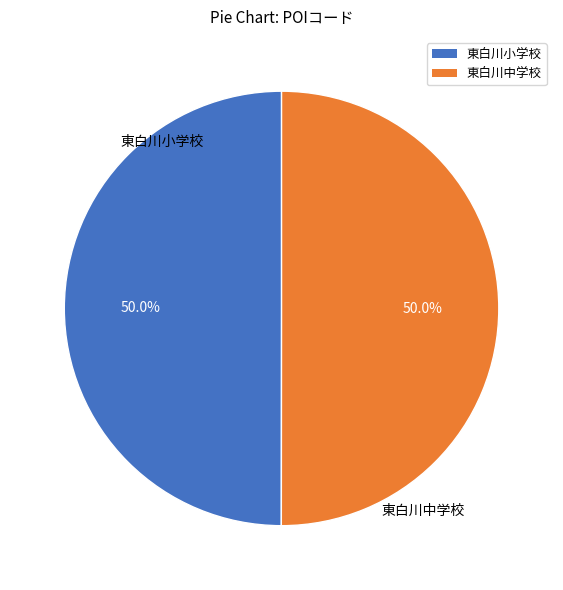

Approximately how many times larger is the value at 東白川中学校 compared to 東白川小学校?

1.0